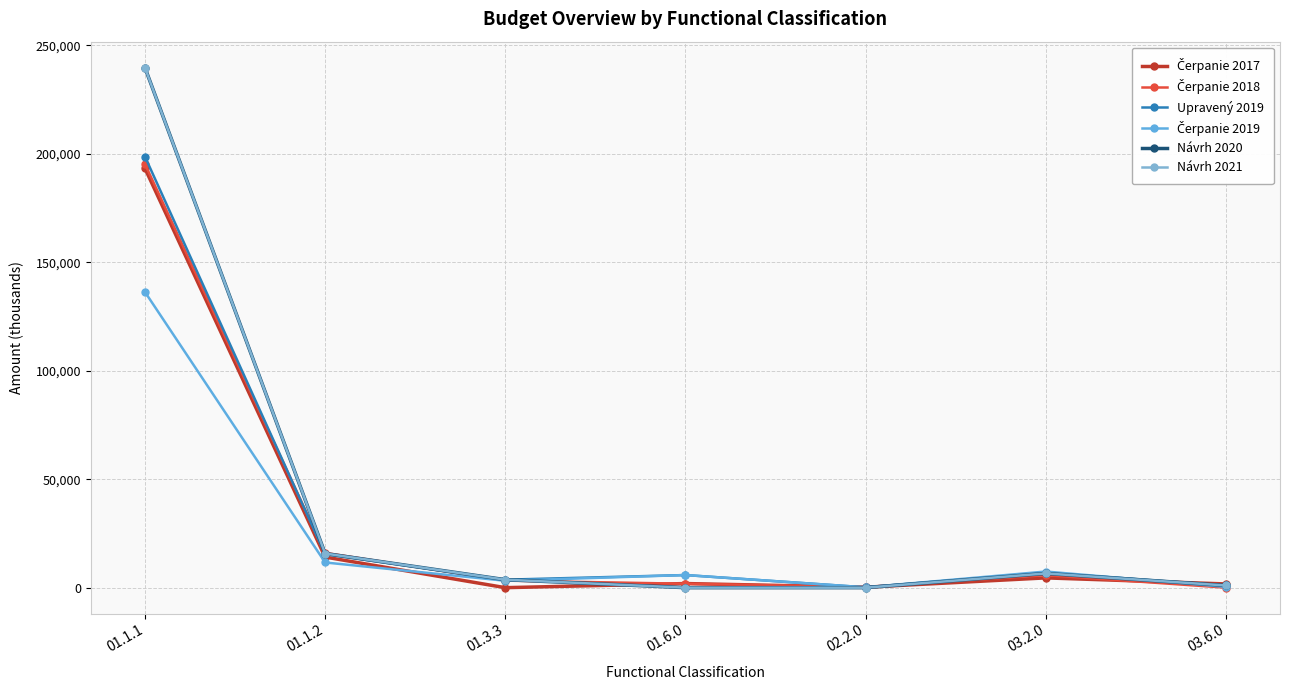

Between 03.6.0 and 01.1.1, which is larger?

01.1.1